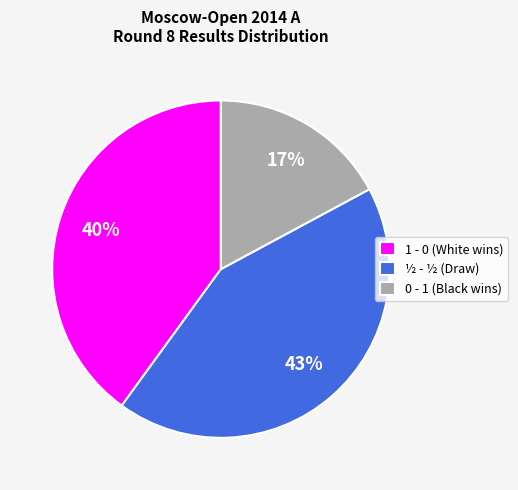

Approximately how many times larger is the value at 0 - 1 (Black wins) compared to 1 - 0 (White wins)?

0.4